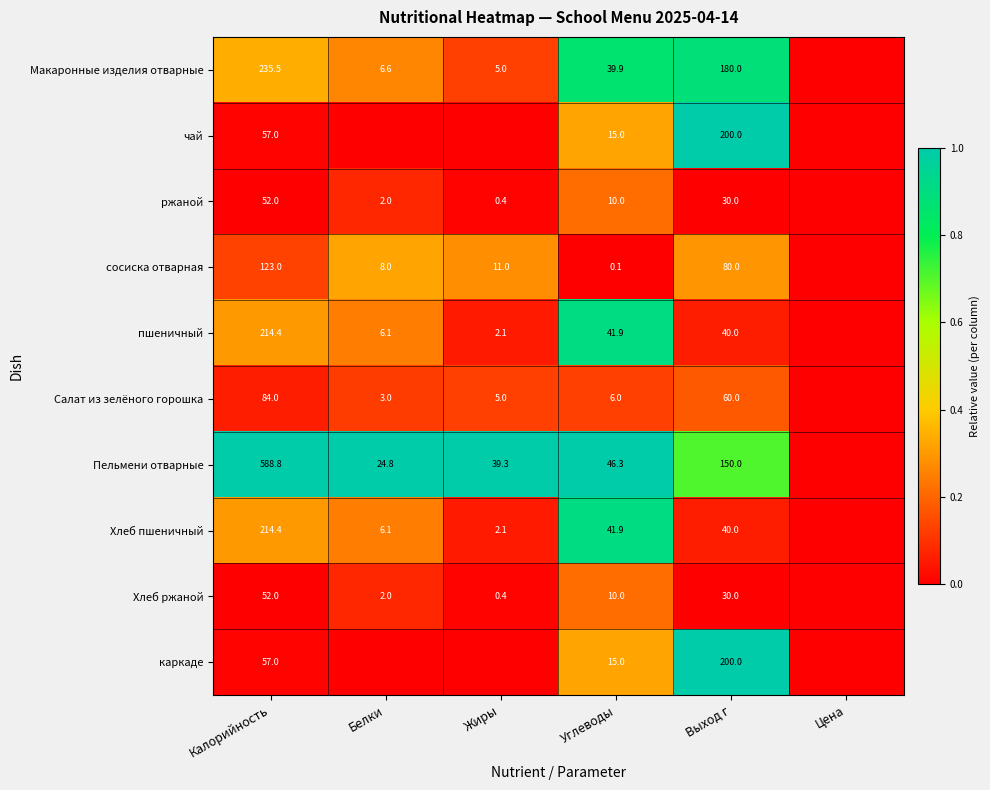

What is the spread (max minus min) of values at Калорийность?

536.8